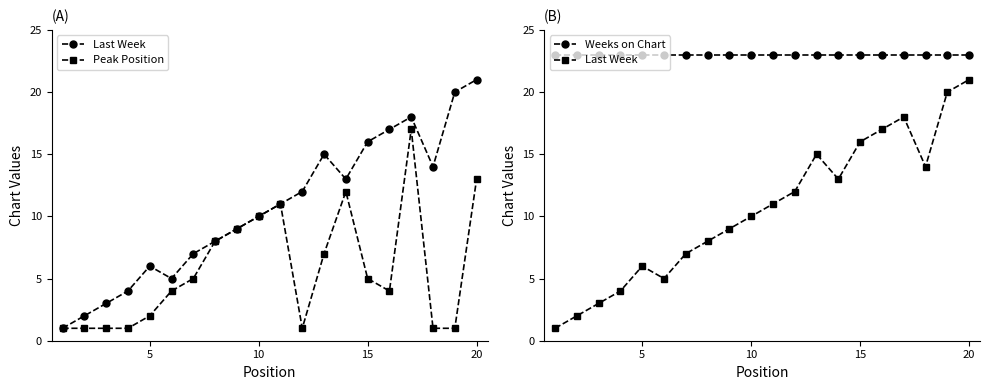

The value of Peak Position at 6 is 2. True or false?

False